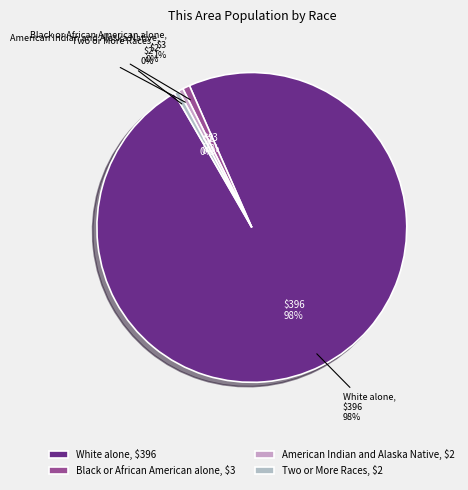

What is the largest slice in the pie chart?

White alone